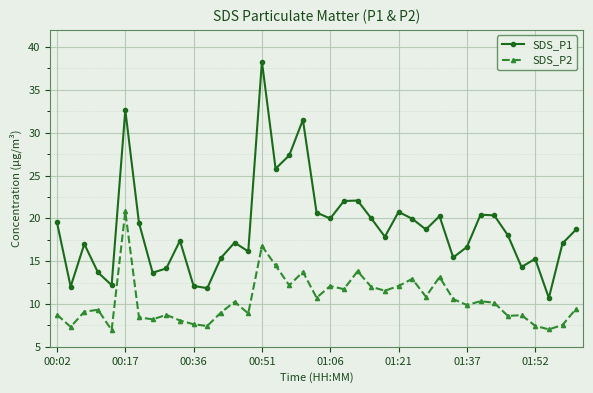

At how many categories does at least one series exceed 23?

5